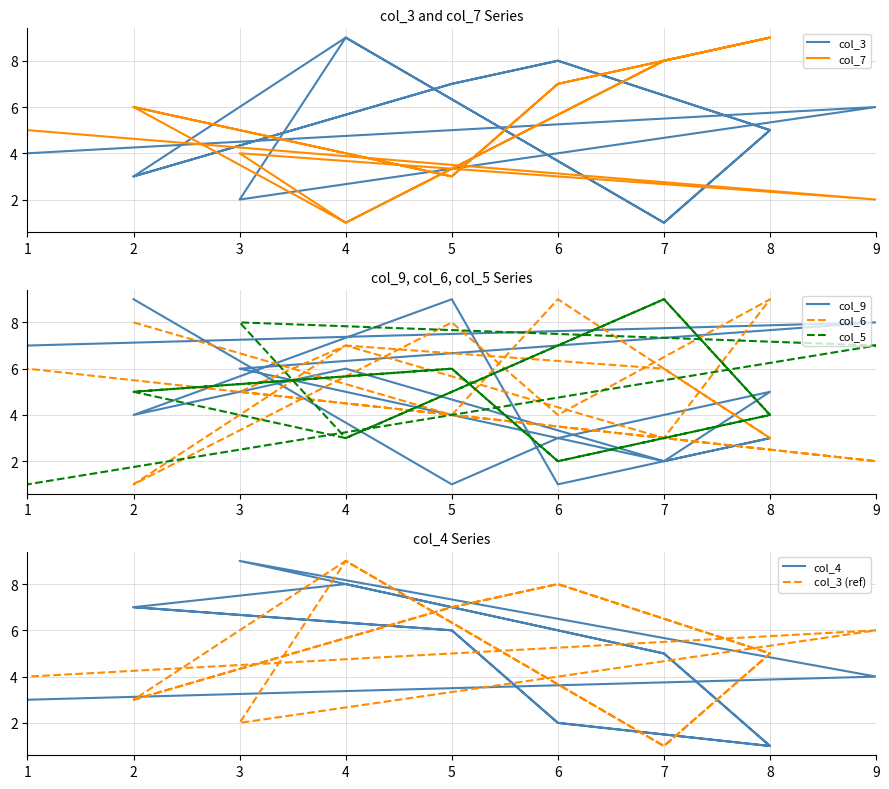

True or false: col_4 has a value of 13 at 4.

False